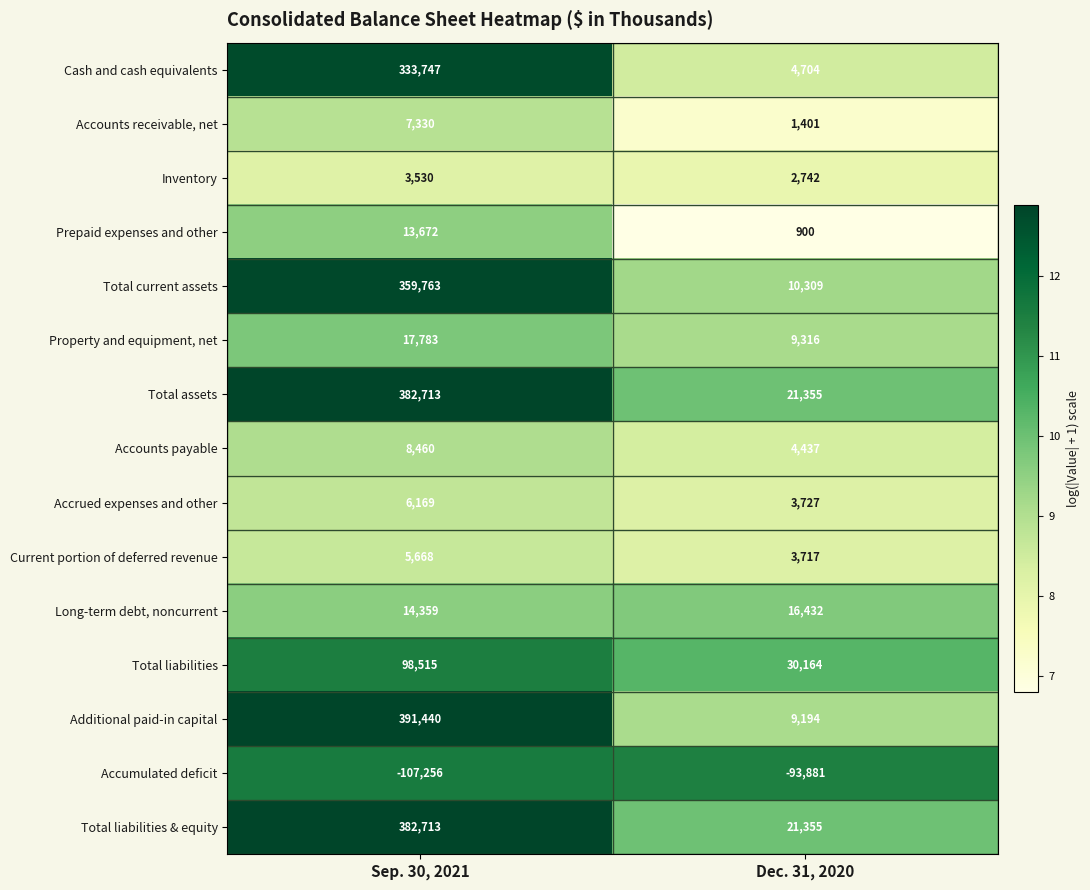

What is the difference between the Total current assets values at Sep. 30, 2021 and Dec. 31, 2020?

349454